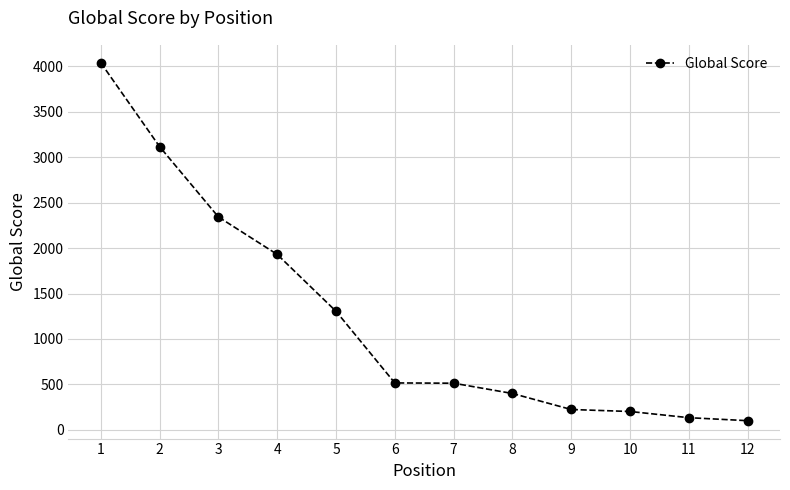

What is the value of the 11th point from the left?

135